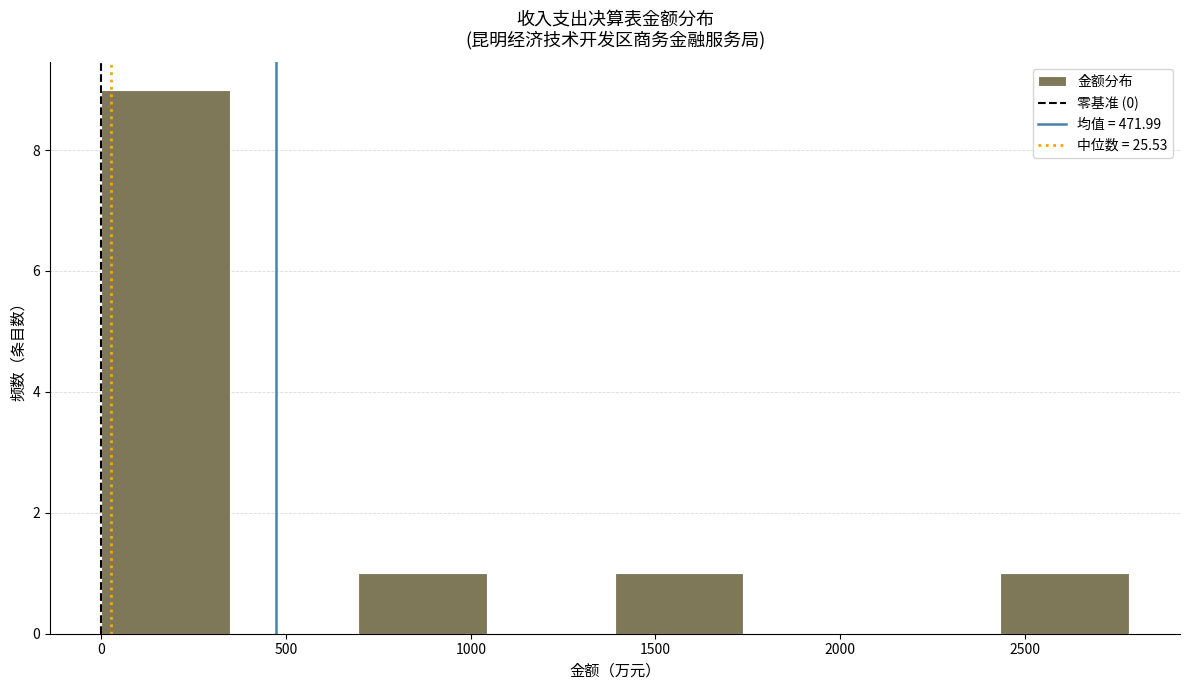

Over which range of the x-axis is the bar tallest?

0 to 350